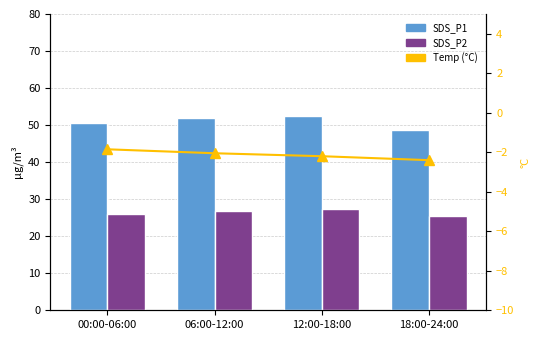

What is the label of the 1st bar from the left?

00:00-06:00